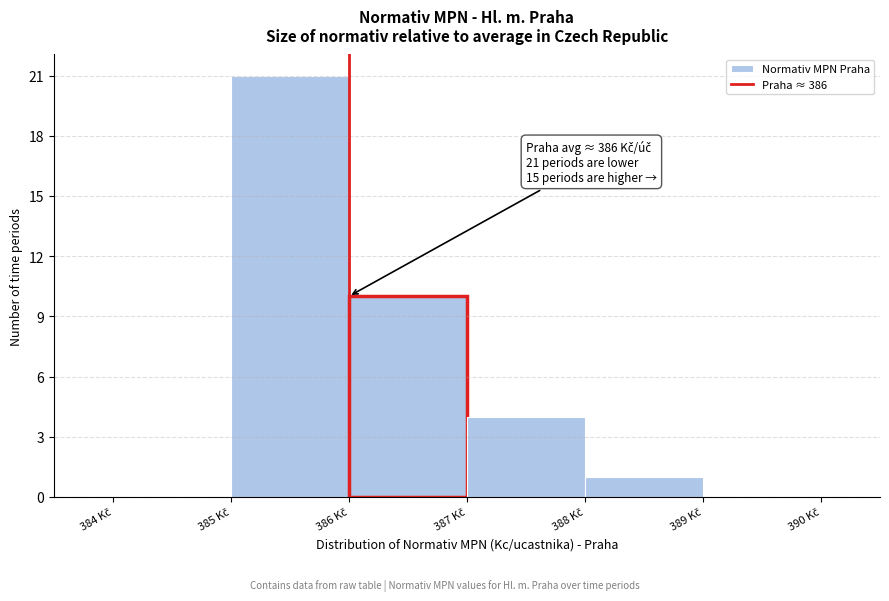

Over which range of the x-axis is the bar tallest?

385 to 386